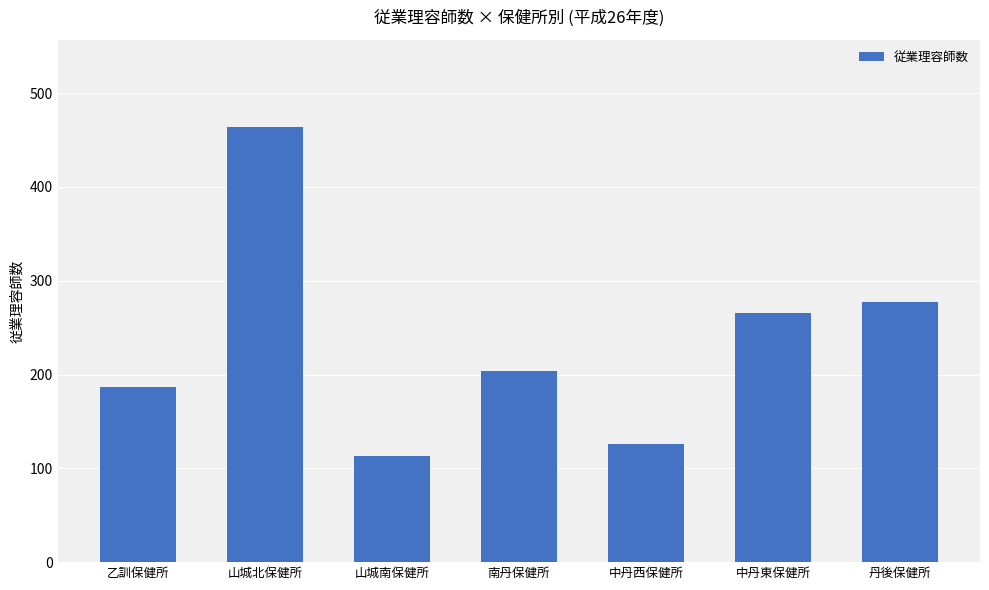

What is the maximum value shown in the chart?

464